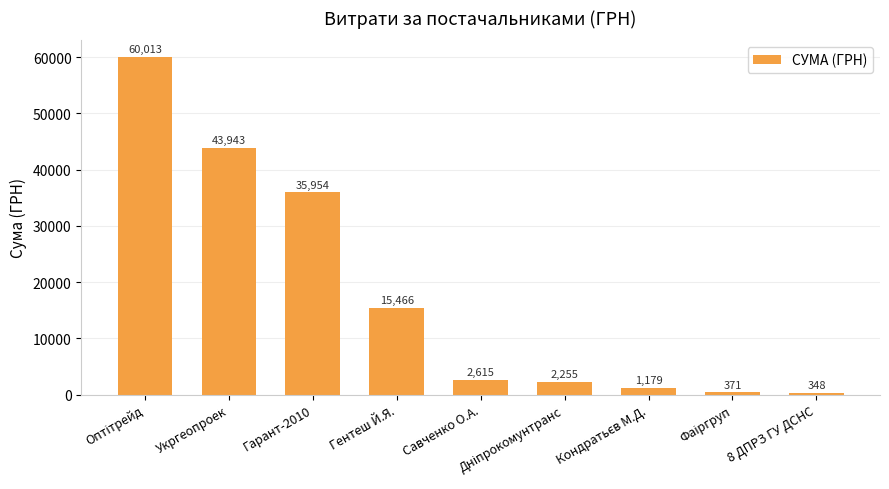

What is the smallest value displayed?

348.2